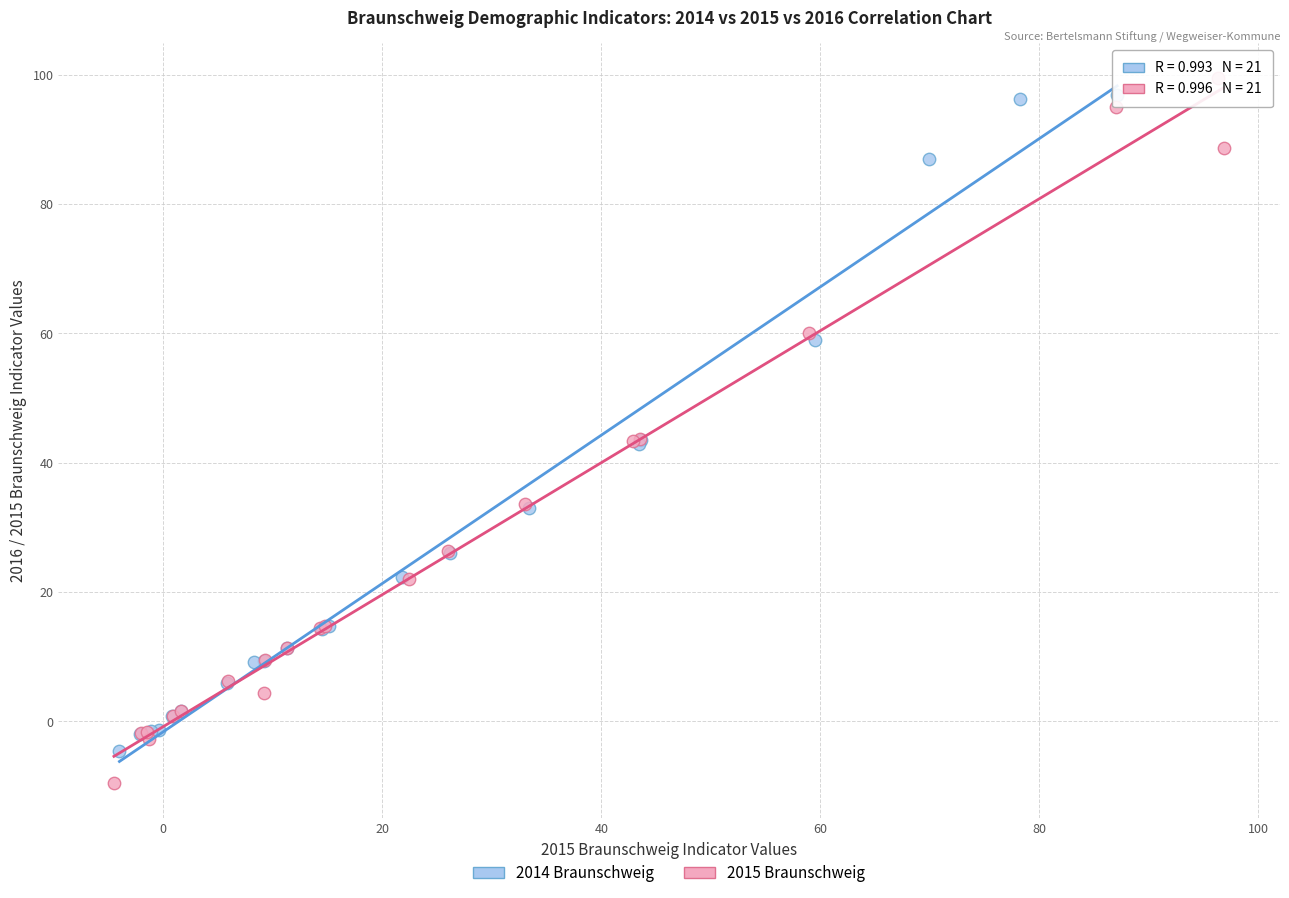

Which series has the largest Y range (max minus min)?

2015 Braunschweig